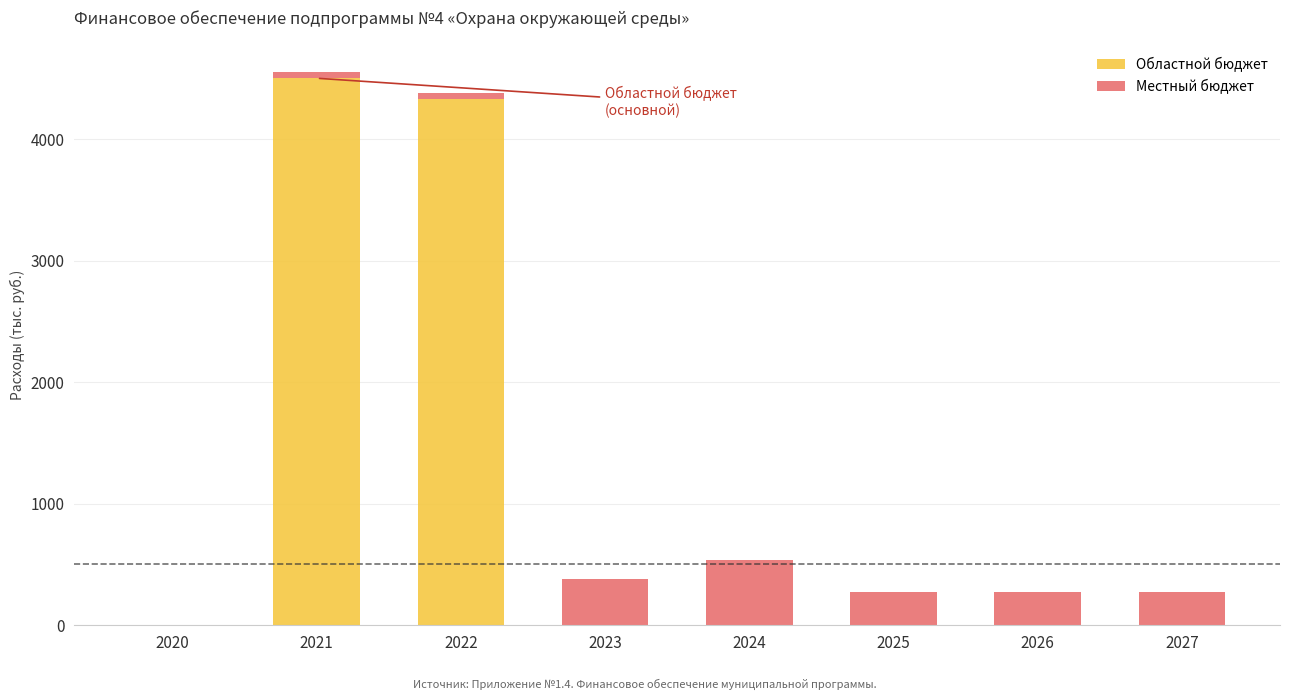

Count the number of categories in the chart.

8